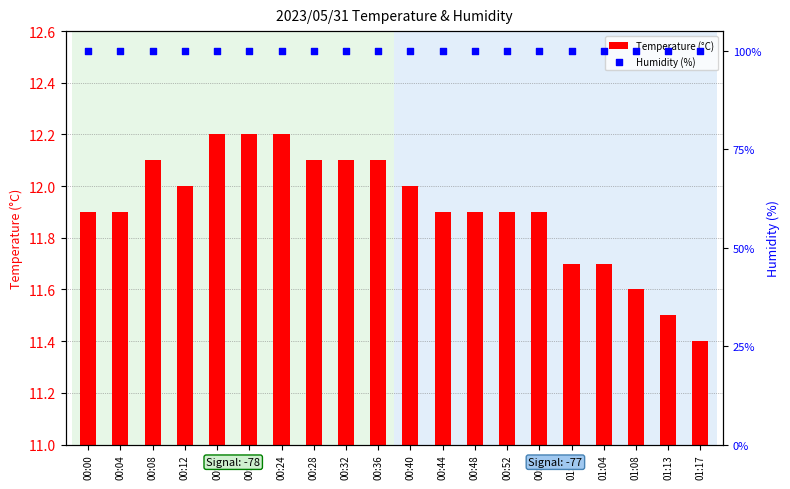

What are all the series names shown in the legend?

Temperature (°C), Humidity (%)